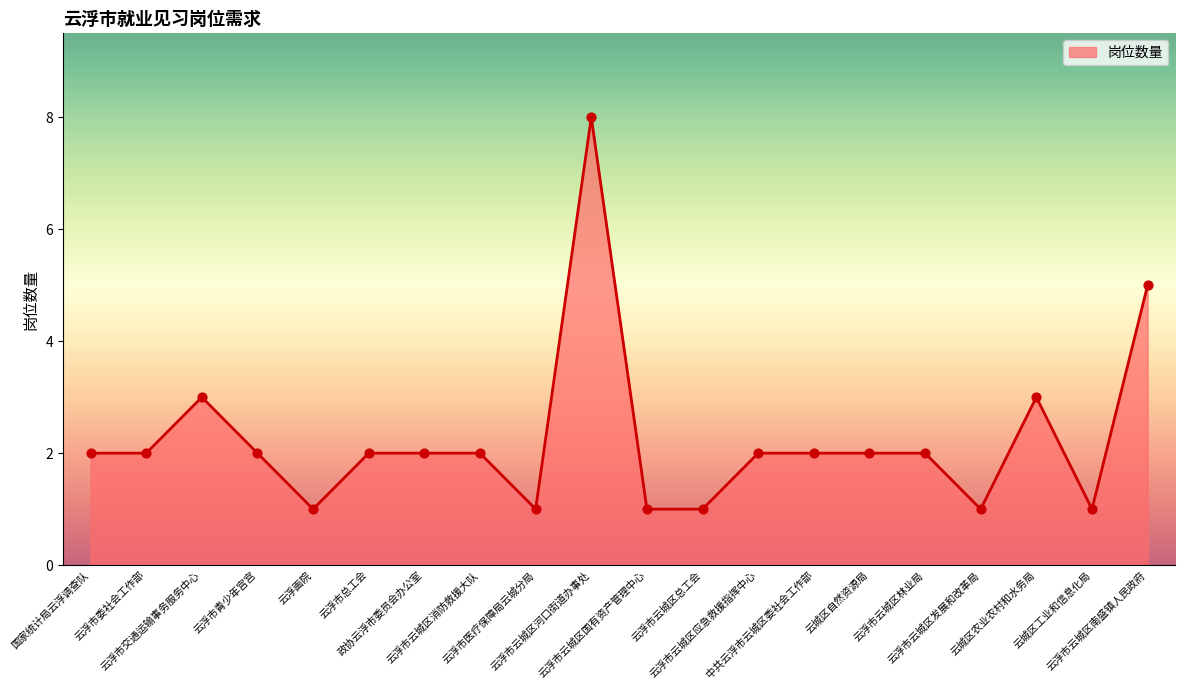

Between 云浮市云城区消防救援大队 and 云浮市云城区河口街道办事处, which is larger?

云浮市云城区河口街道办事处